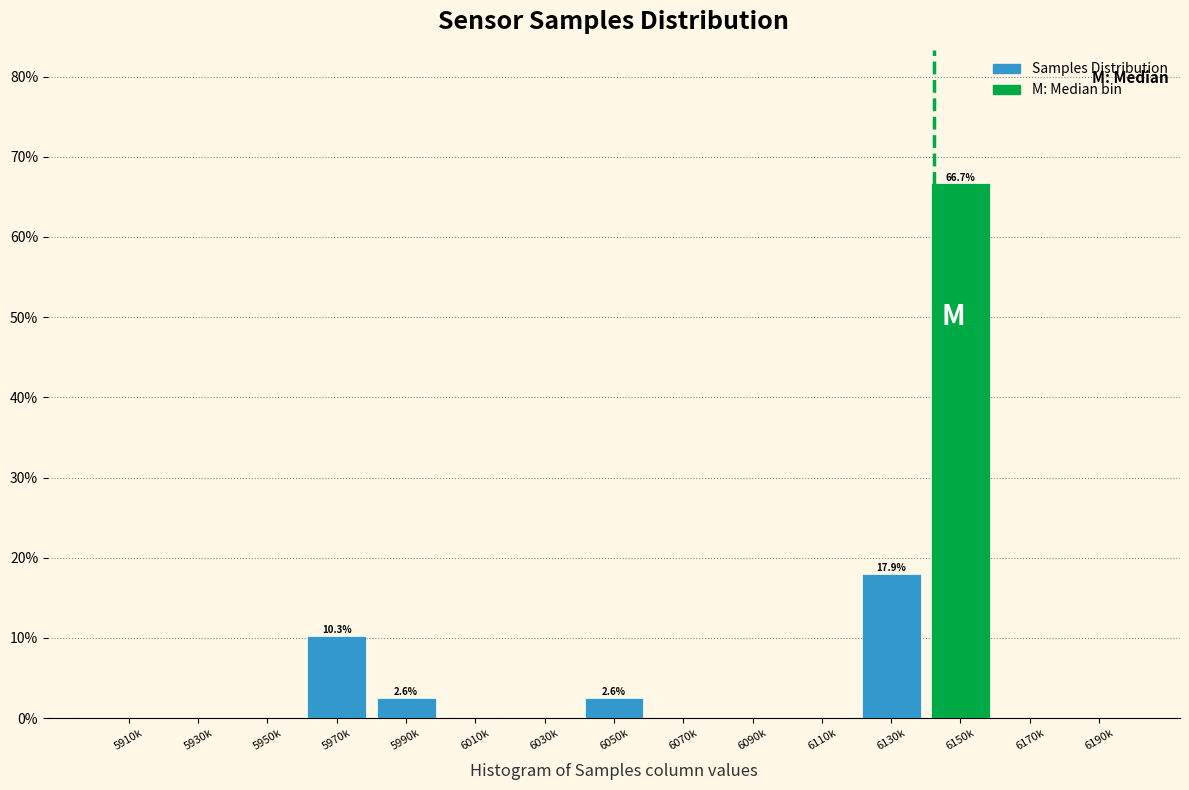

Reading left to right, extract all data points from this chart.

5910k=0.0	5930k=0.0	5950k=0.0	5970k=10.3	5990k=2.6	6010k=0.0	6030k=0.0	6050k=2.6	6070k=0.0	6090k=0.0	6110k=0.0	6130k=17.9	6150k=66.7	6170k=0.0	6190k=0.0